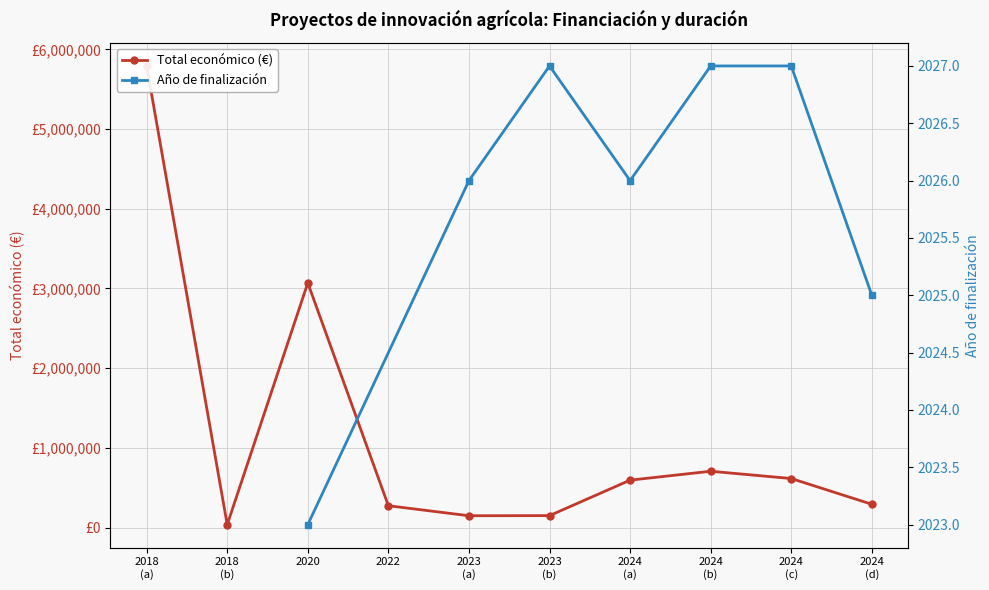

What is the smallest value displayed?

36647